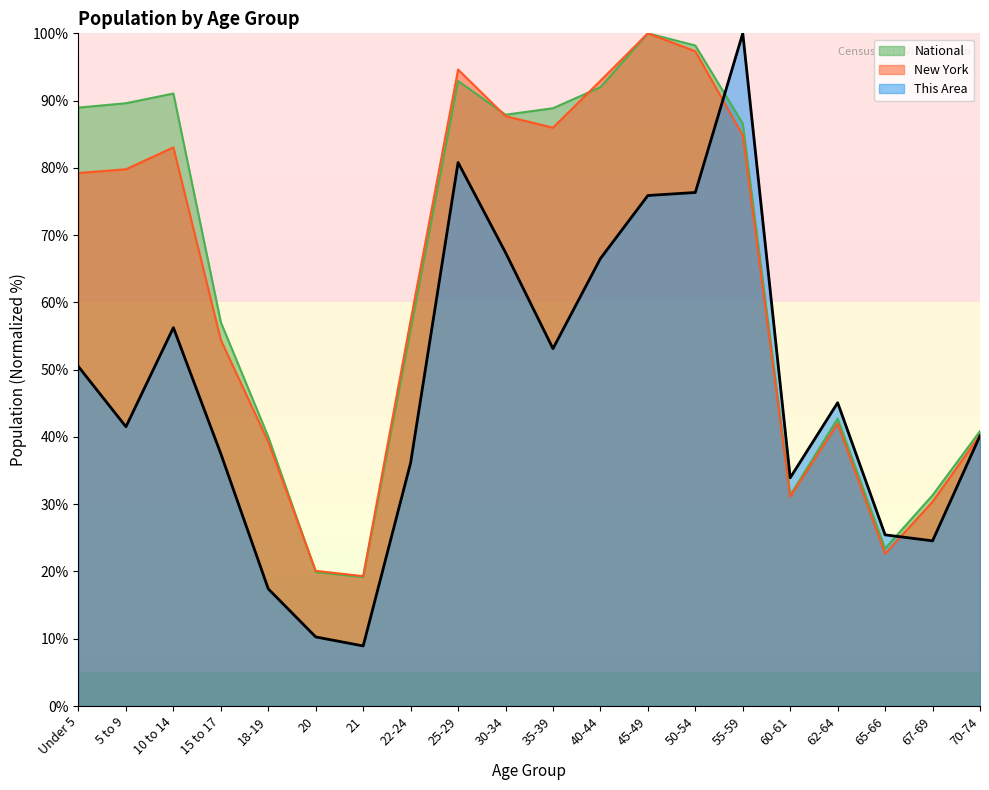

Does the chart display data point markers on the line(s)?

No